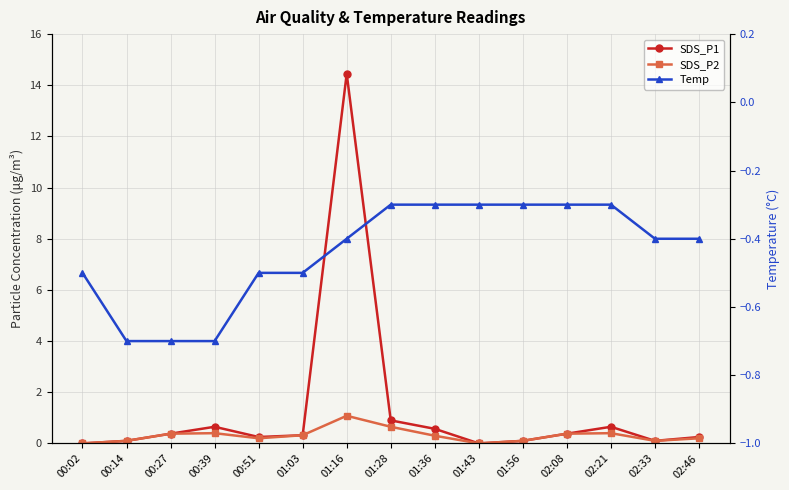

Reading left to right, what are all the values shown in this chart?

SDS_P1: 0.0	0.1	0.4	0.7	0.2	0.3	14.4	0.9	0.6	0.0	0.1	0.4	0.7	0.1	0.2
SDS_P2: 0.0	0.1	0.4	0.4	0.2	0.3	1.1	0.7	0.3	0.0	0.1	0.4	0.4	0.1	0.2
Temp: -0.5	-0.7	-0.7	-0.7	-0.5	-0.5	-0.4	-0.3	-0.3	-0.3	-0.3	-0.3	-0.3	-0.4	-0.4